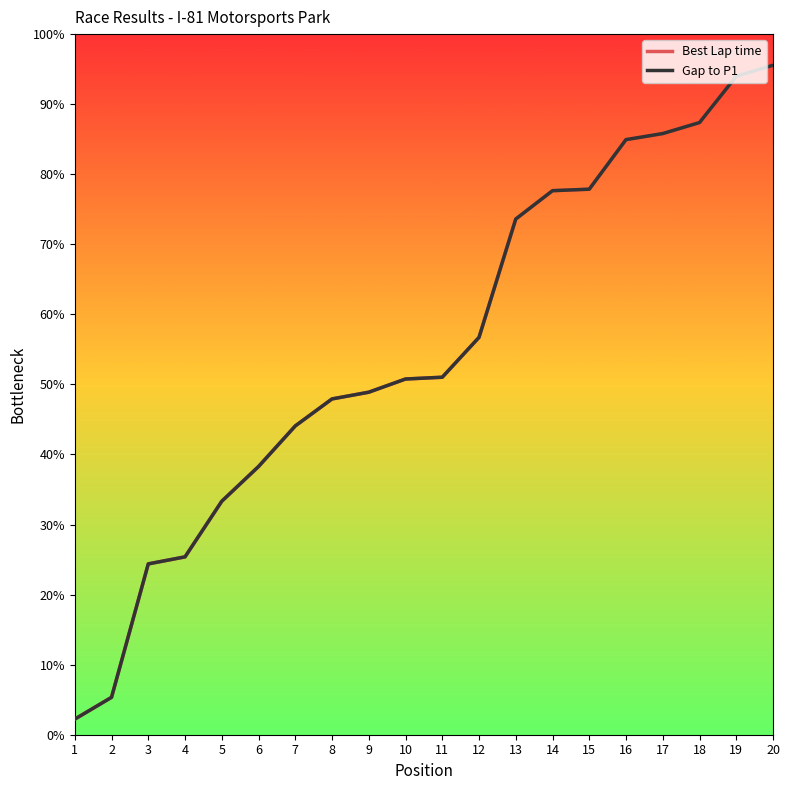

At which category is the sum across all series the highest?

20